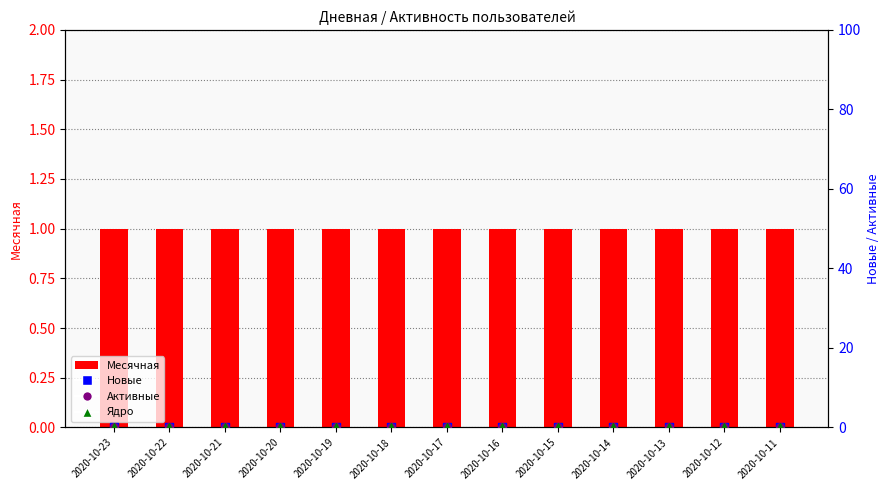

At how many categories does at least one series exceed 0?

13